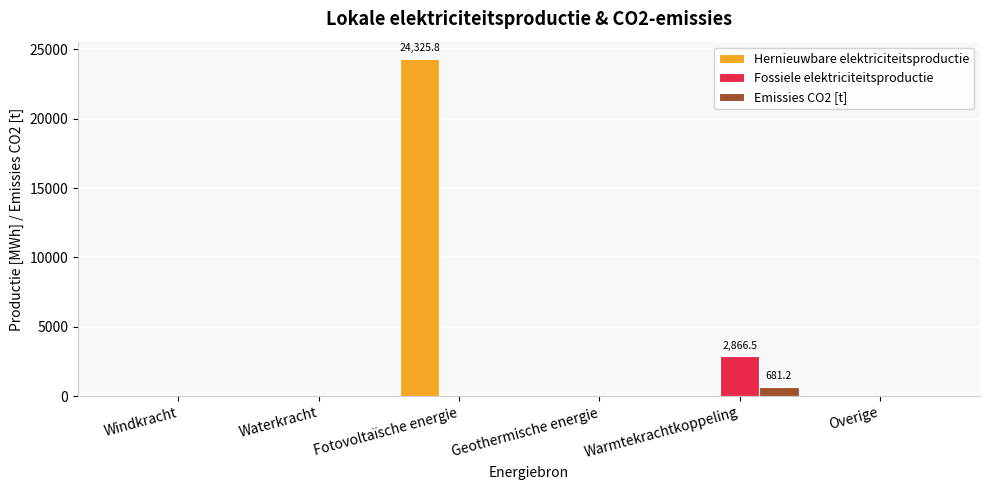

Is it true that Emissies CO2 [t] equals 0.0 at Windkracht?

True